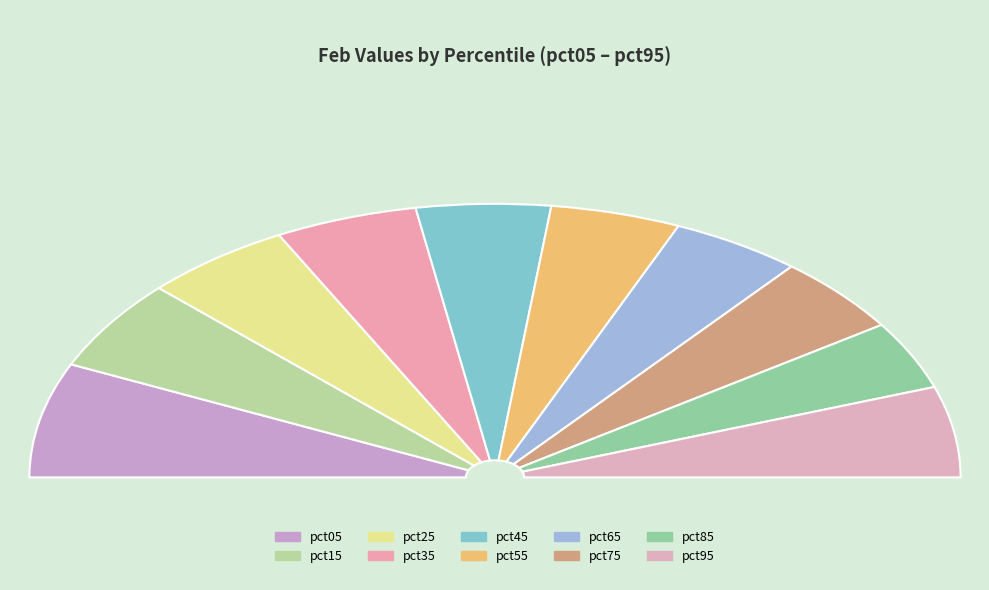

To the nearest percent, what portion does pct15 represent?

11%